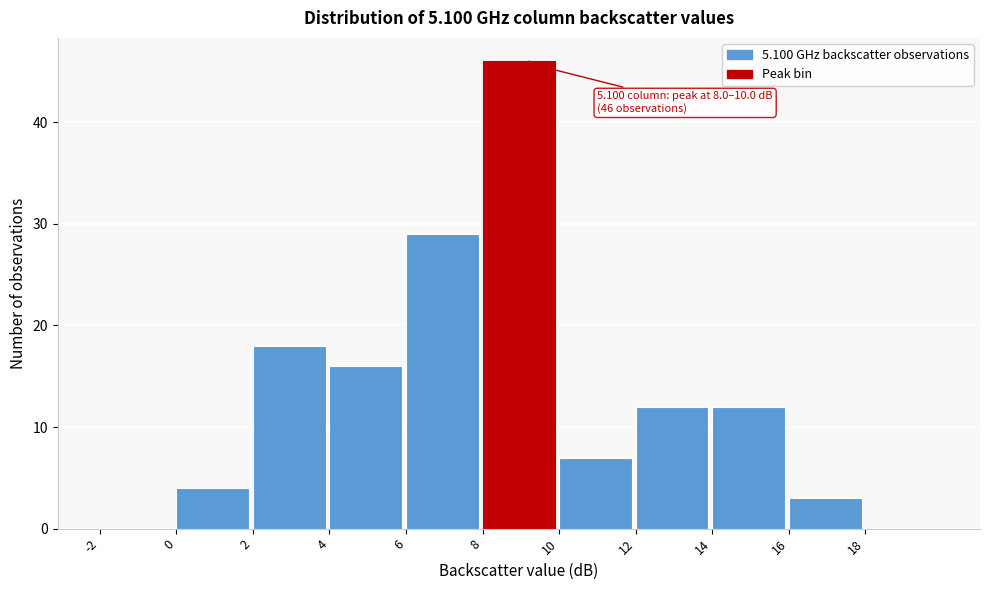

Over which range of the x-axis is the bar tallest?

8 to 10